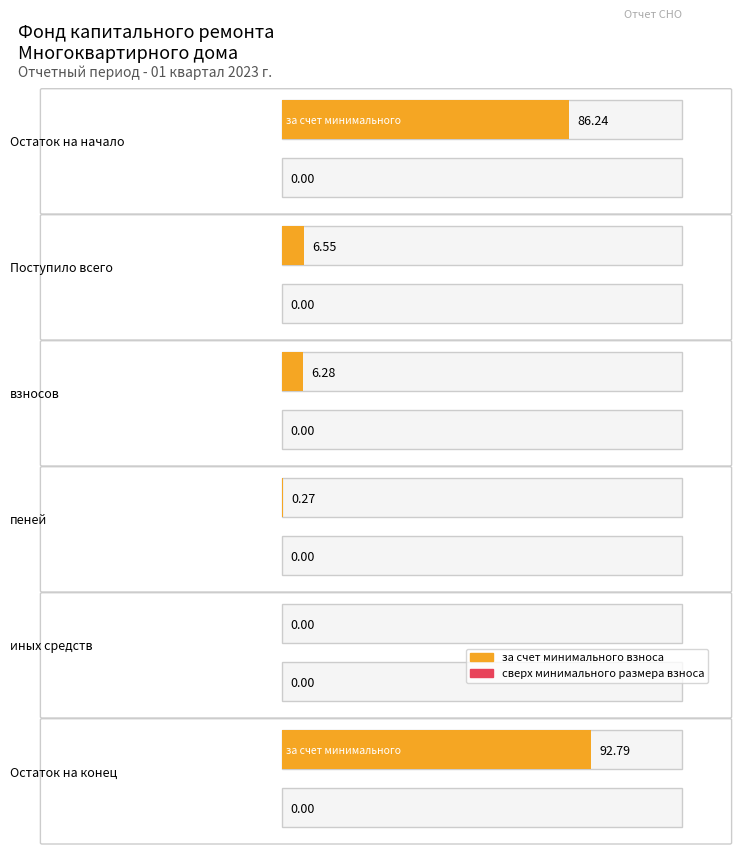

What is the label of the 1st bar from the right?

Остаток на конец